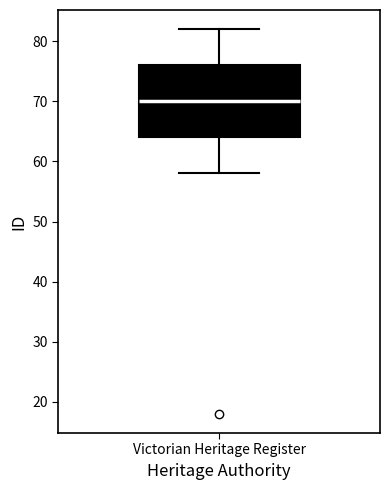

Transcribe this box plot: give where the median line is, the range the box spans, and where the two whiskers end, as read against the y-axis. The values are not printed on the chart, so give them approximately, as read against the axis.

median 70, box 64 to 76, whiskers 58 to 82